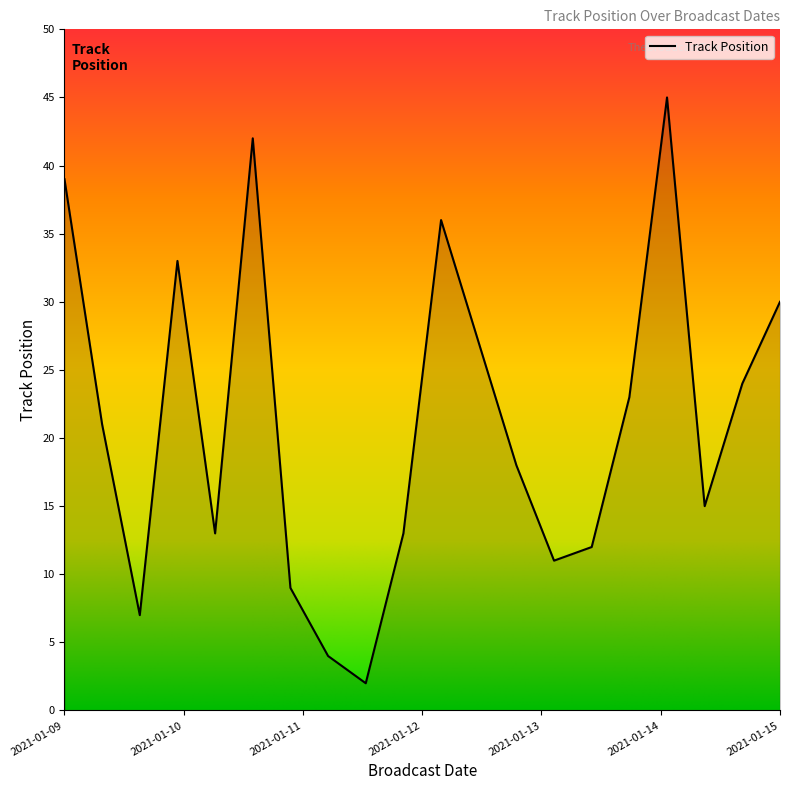

What is the difference between the maximum and minimum values?

43